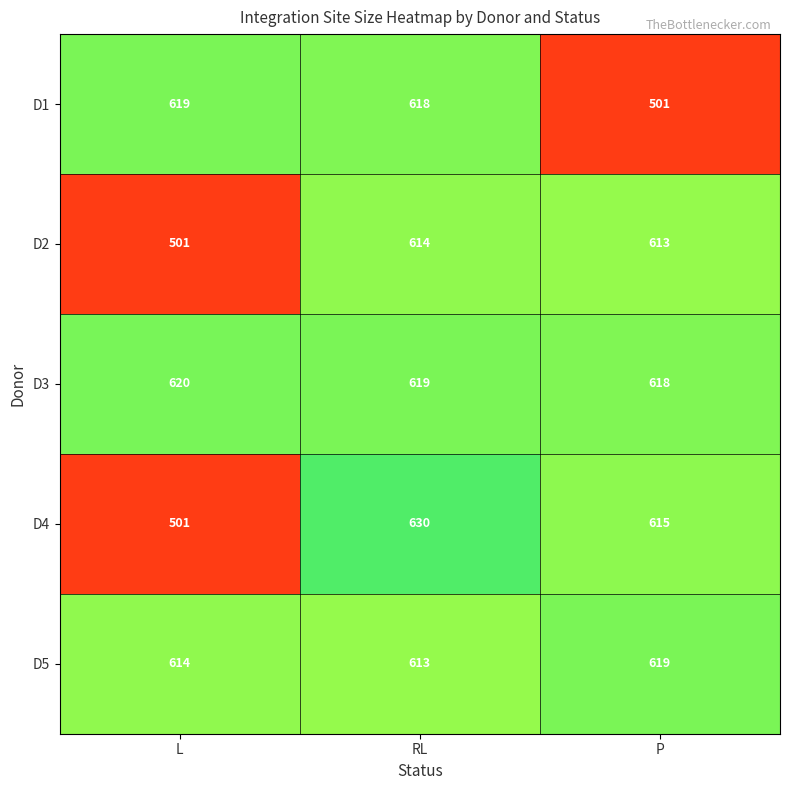

Reading right to left, list all the values displayed in this chart.

D1: 501	618	619
D2: 613	614	501
D3: 618	619	620
D4: 615	630	501
D5: 619	613	614